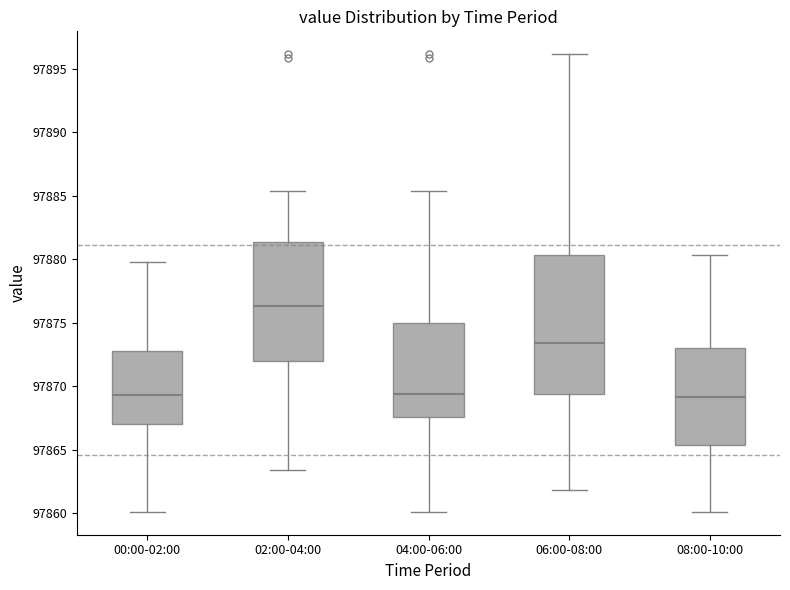

Reading left to right, transcribe this box plot: for each box, give where its median line is, the range the box spans, and where its two whiskers end, as read against the y-axis. The values are not printed on the chart, so give them approximately, as read against the axis.

00:00-02:00: median 97869.5, box 97867.0 to 97872.5, whiskers 97860.0 to 97880.0
02:00-04:00: median 97876.5, box 97872.0 to 97881.5, whiskers 97863.5 to 97885.5
04:00-06:00: median 97869.5, box 97867.5 to 97875.0, whiskers 97860.0 to 97885.5
06:00-08:00: median 97873.5, box 97869.5 to 97880.5, whiskers 97862.0 to 97896.0
08:00-10:00: median 97869.0, box 97865.5 to 97873.0, whiskers 97860.0 to 97880.5